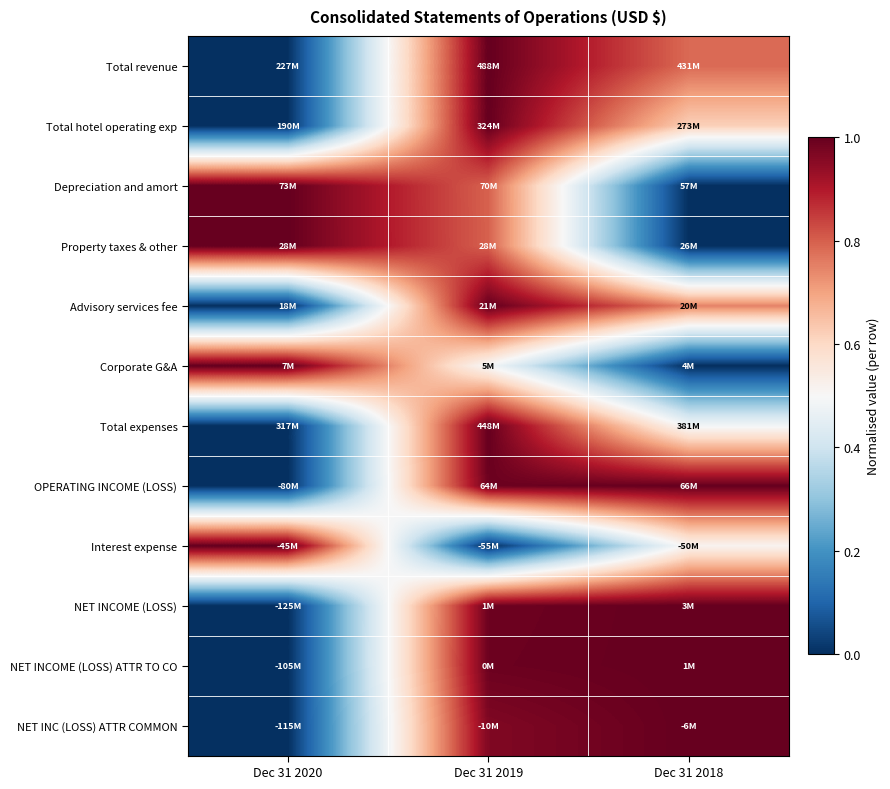

Which category has the highest value across all series?

Dec 31 2019